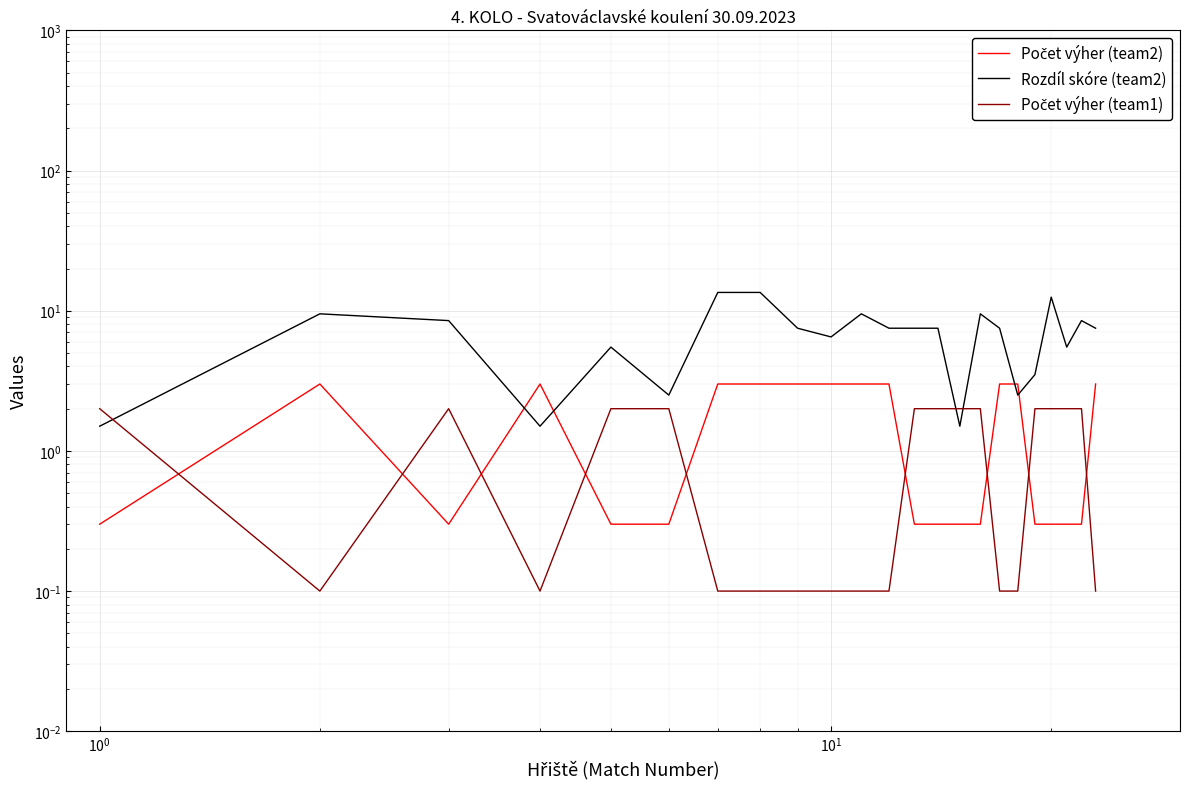

How many lines are shown in the chart?

3